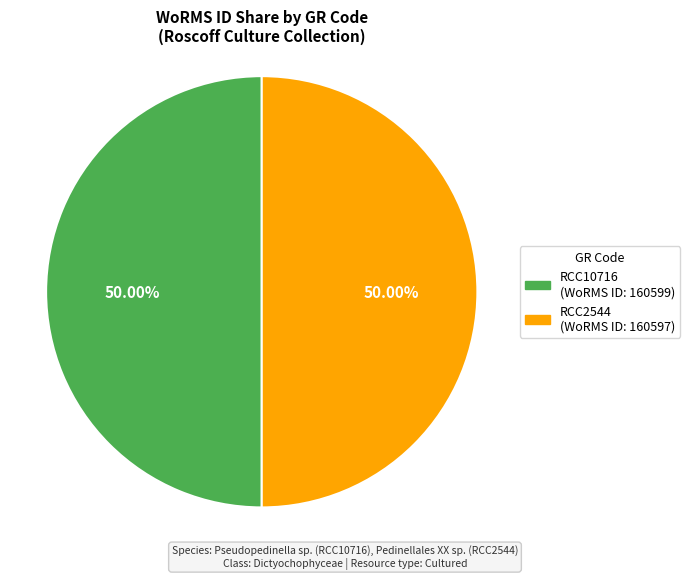

What is the total percentage of RCC10716 and RCC2544?

100.0%